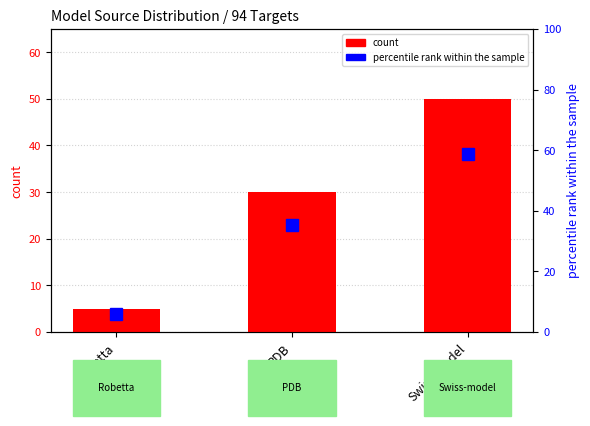

At PDB, list the series in order from smallest to largest.

count, percentile rank within the sample